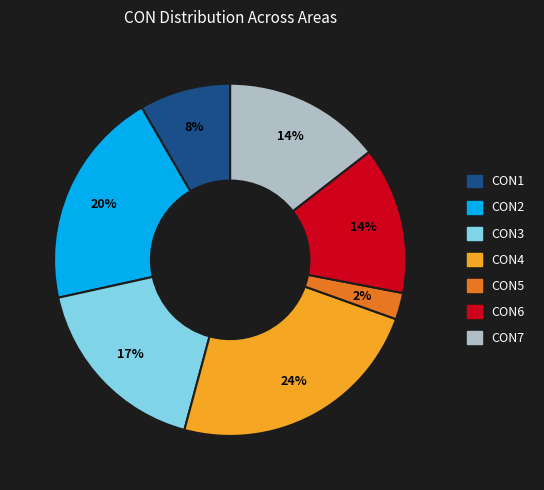

Do CON1 and CON5 together represent more than half of the pie?

No